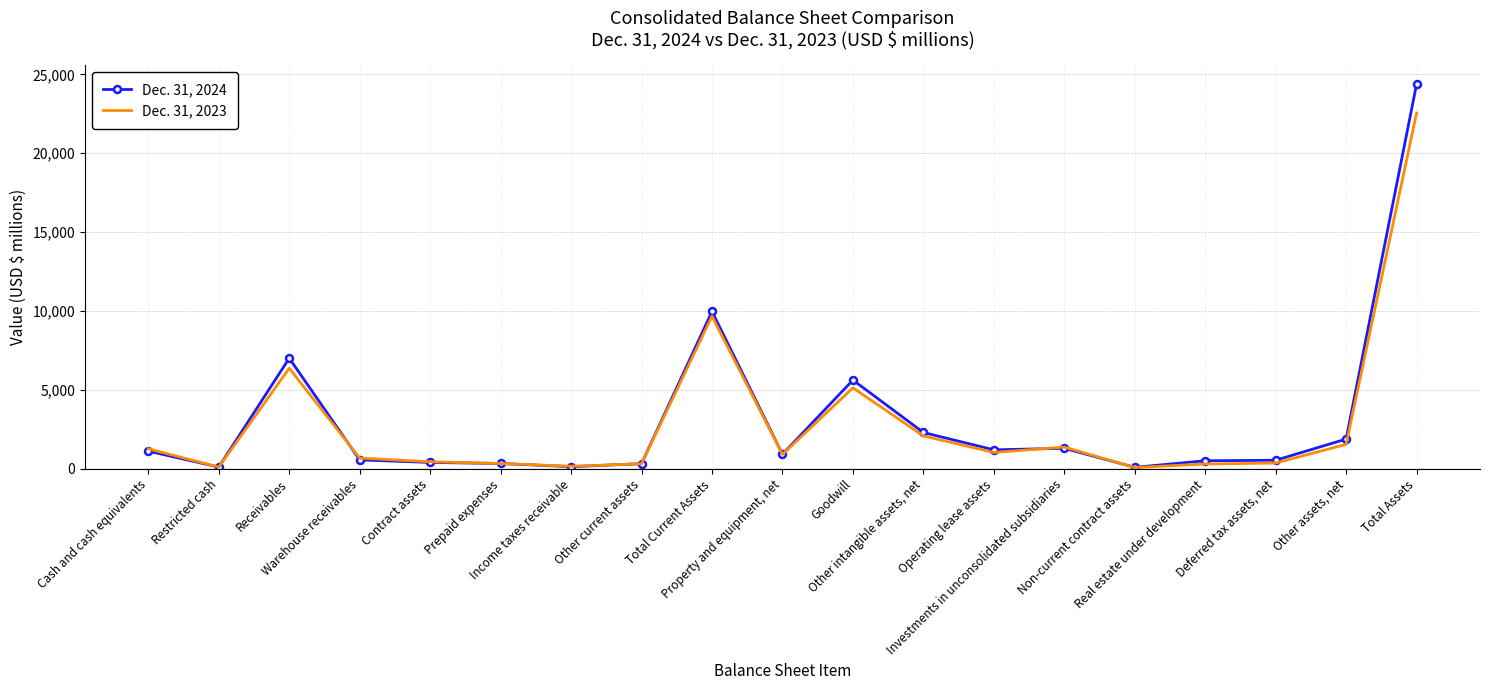

Is the value of Dec. 31, 2024 at Receivables greater than the value of Dec. 31, 2023 at Prepaid expenses?

Yes